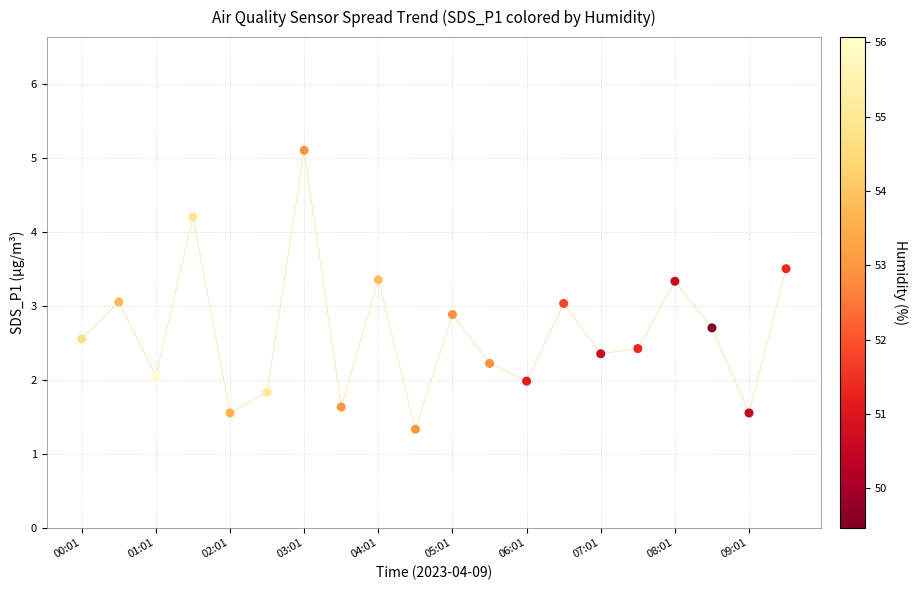

What is the range of Y values (max minus min)?

3.8